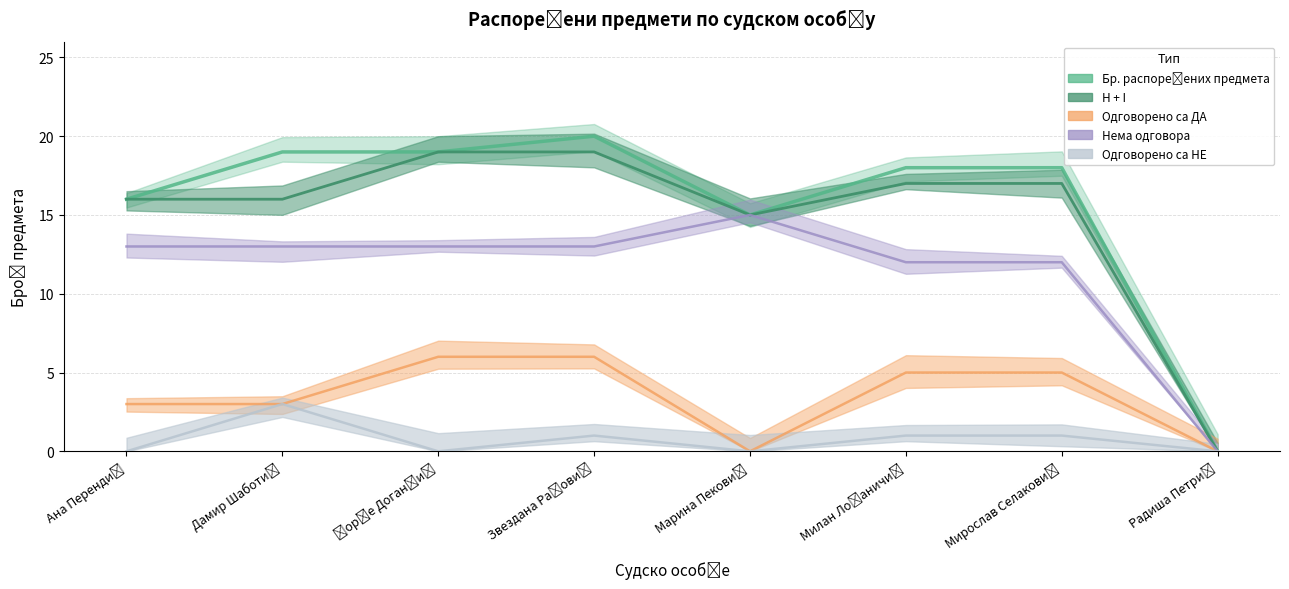

Does the chart display data point markers on the line(s)?

No